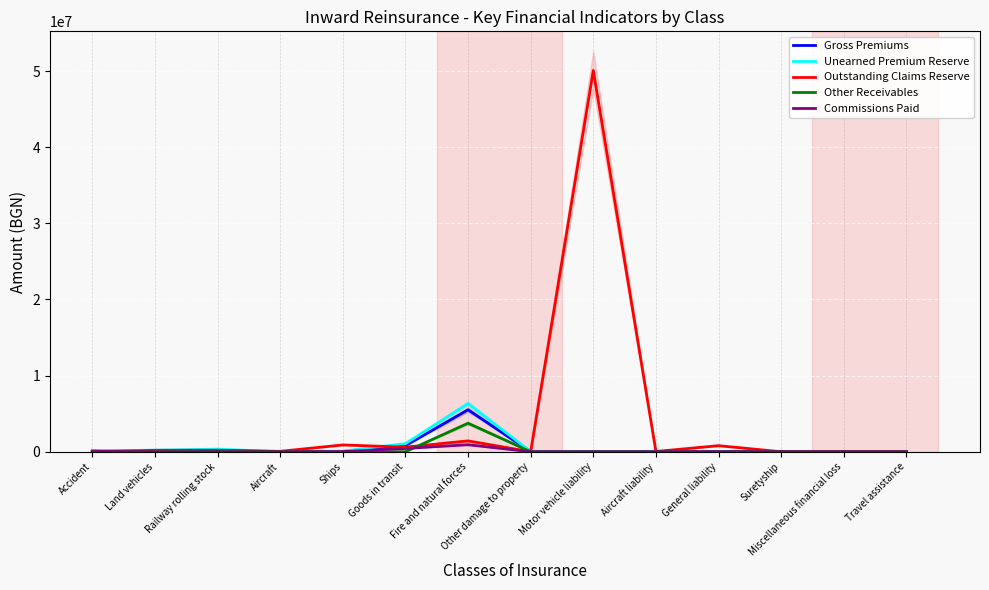

What is the maximum value shown in the chart?

50084152.5